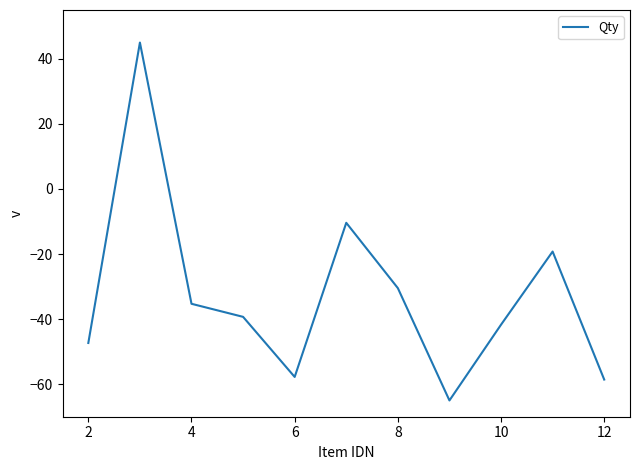

What is the maximum value shown in the chart?

45.0